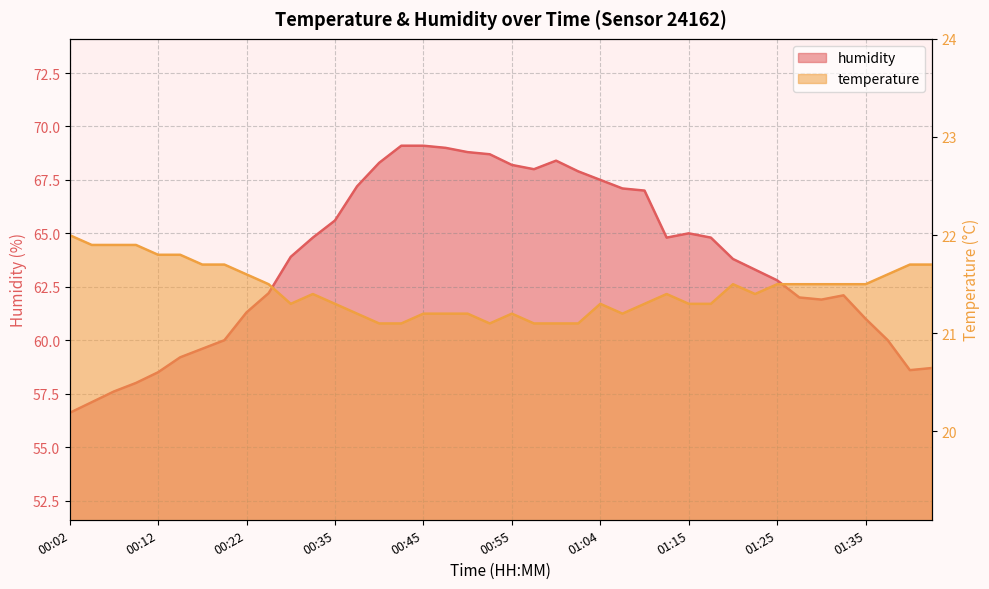

True or false: humidity has a value of 61.3 at 00:22.

True